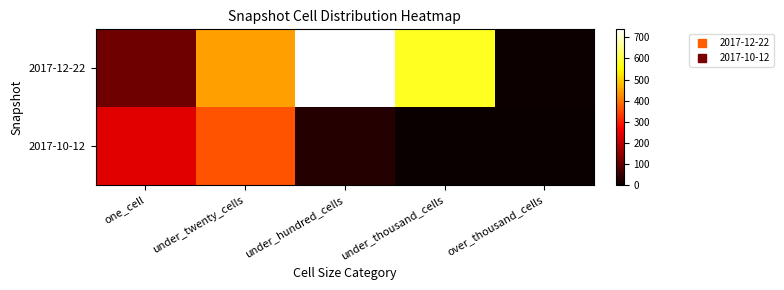

Between under_twenty_cells and one_cell, which is larger?

under_twenty_cells